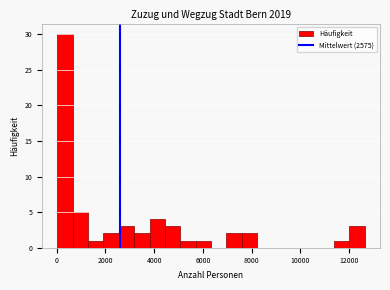

Read against the x-axis, roughly where is the centre of the tallest bar?

400